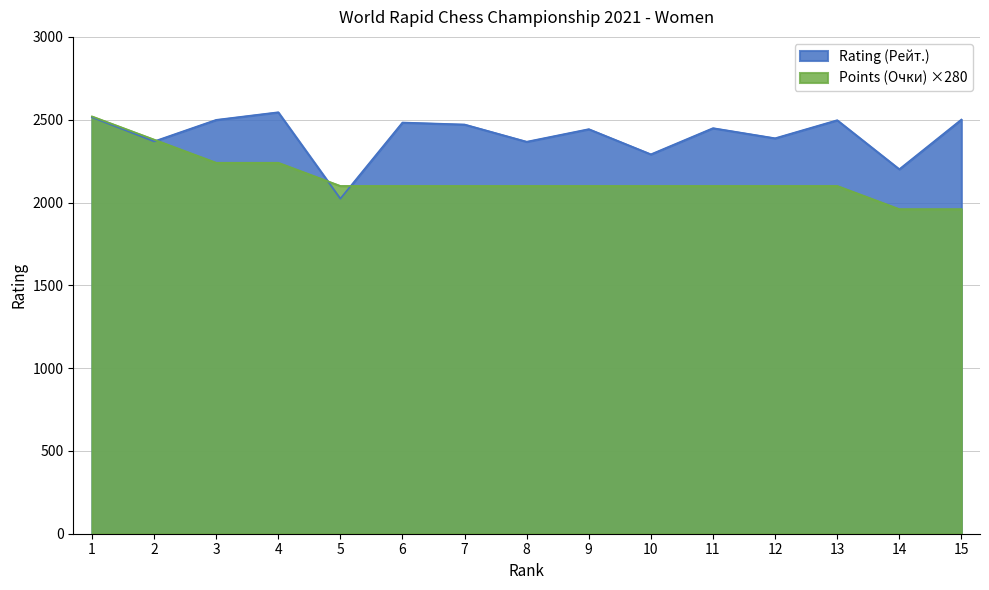

How many data points does each series have?

15